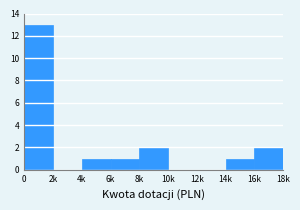

Reading left to right, list all the values displayed in this chart.

0=13	2k=0	4k=1	6k=1	8k=2	10k=0	12k=0	14k=1	16k=2